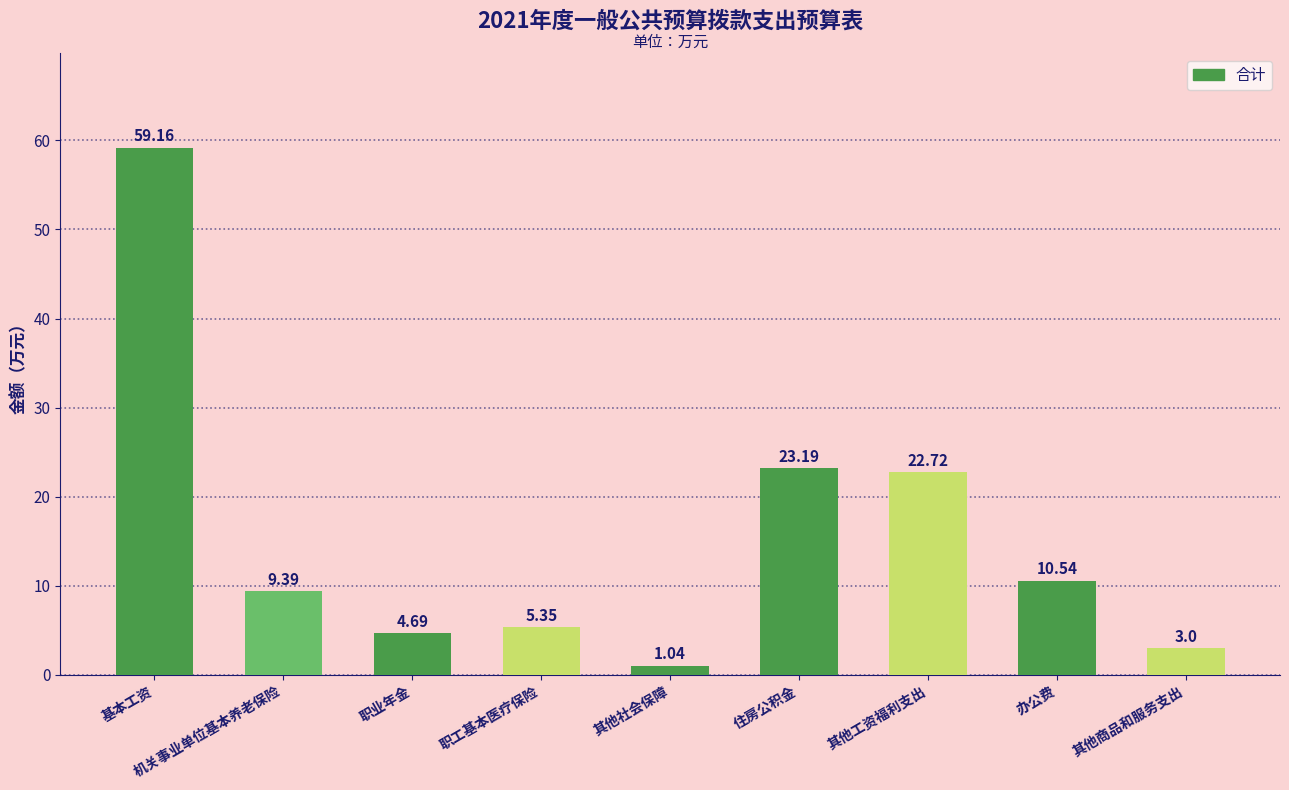

Rank the categories by value from highest to lowest.

基本工资, 住房公积金, 其他工资福利支出, 办公费, 机关事业单位基本养老保险, 职工基本医疗保险, 职业年金, 其他商品和服务支出, 其他社会保障